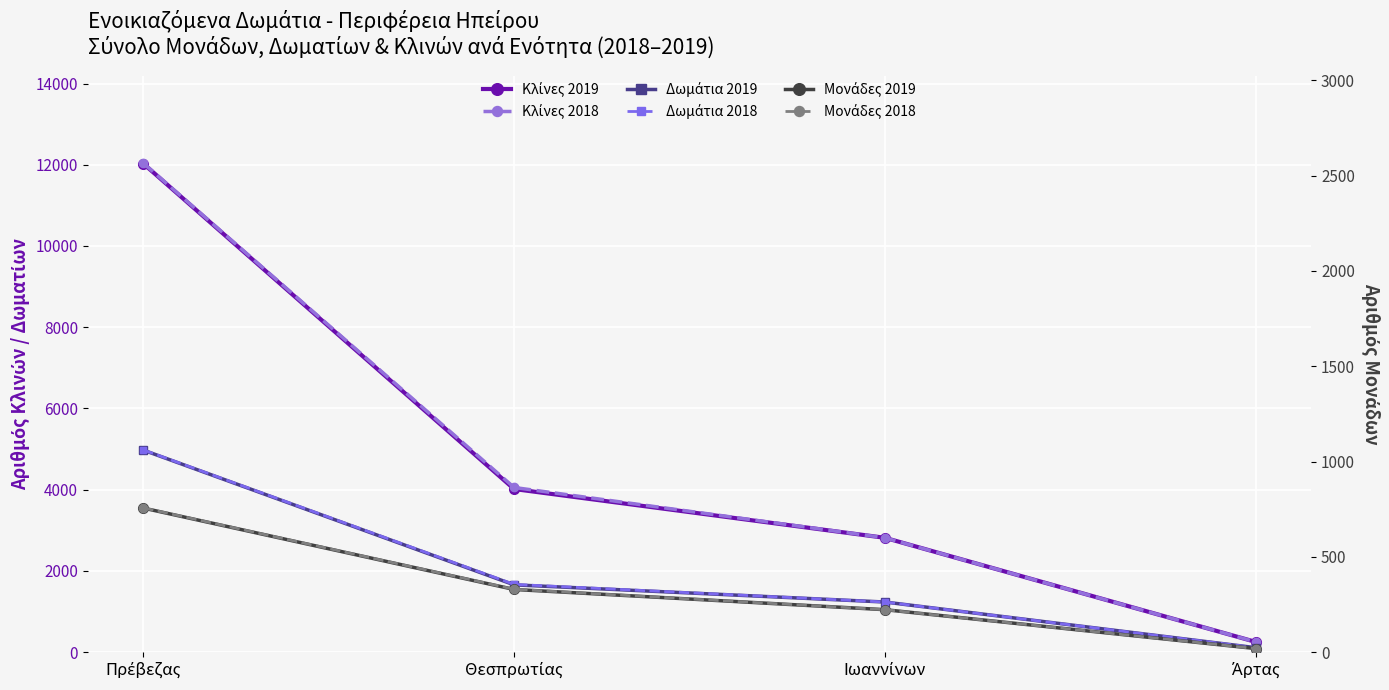

What is the average value of the Μονάδες 2019 series?

332